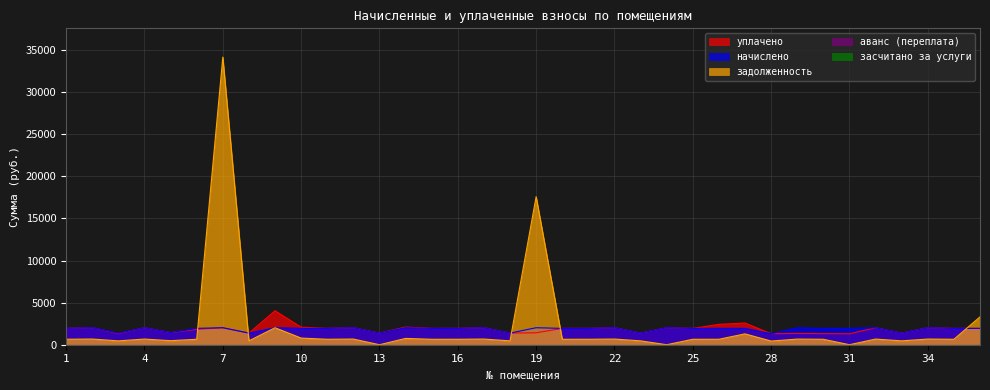

In начислено, how many points are lower than both neighbors (excluding endpoints)?

14